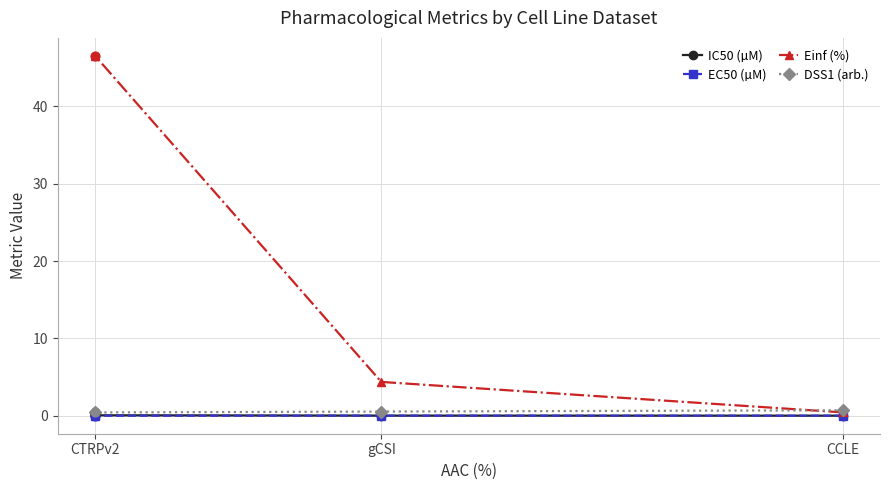

At how many categories does at least one series exceed 15?

1